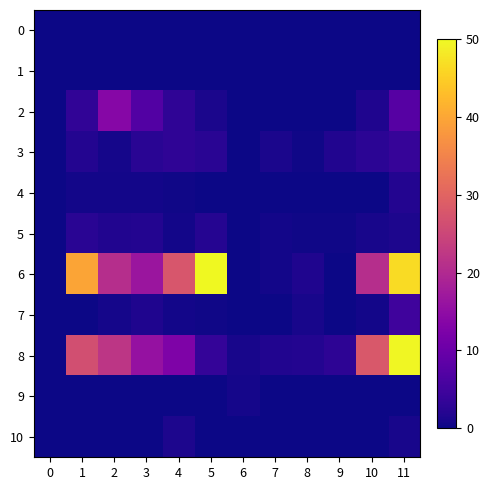

At how many categories does at least one series exceed 35?

3